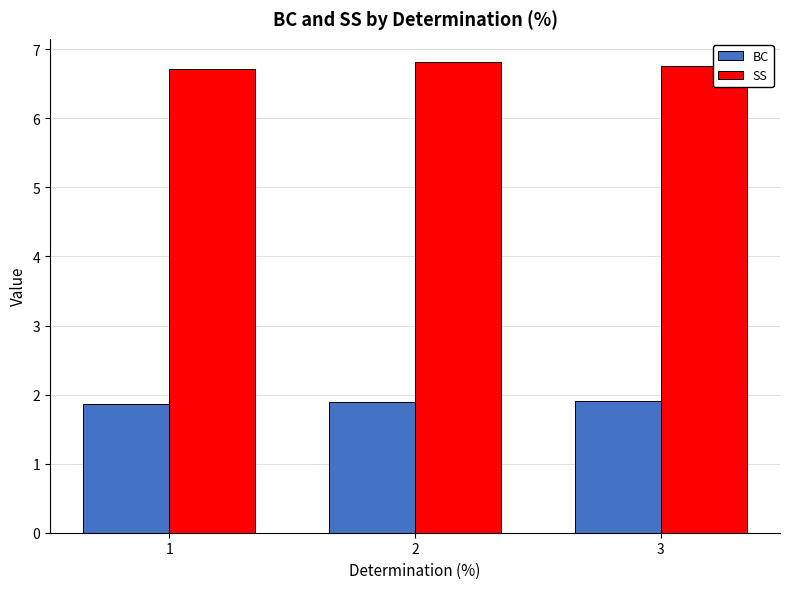

What are all the series names shown in the legend?

BC, SS